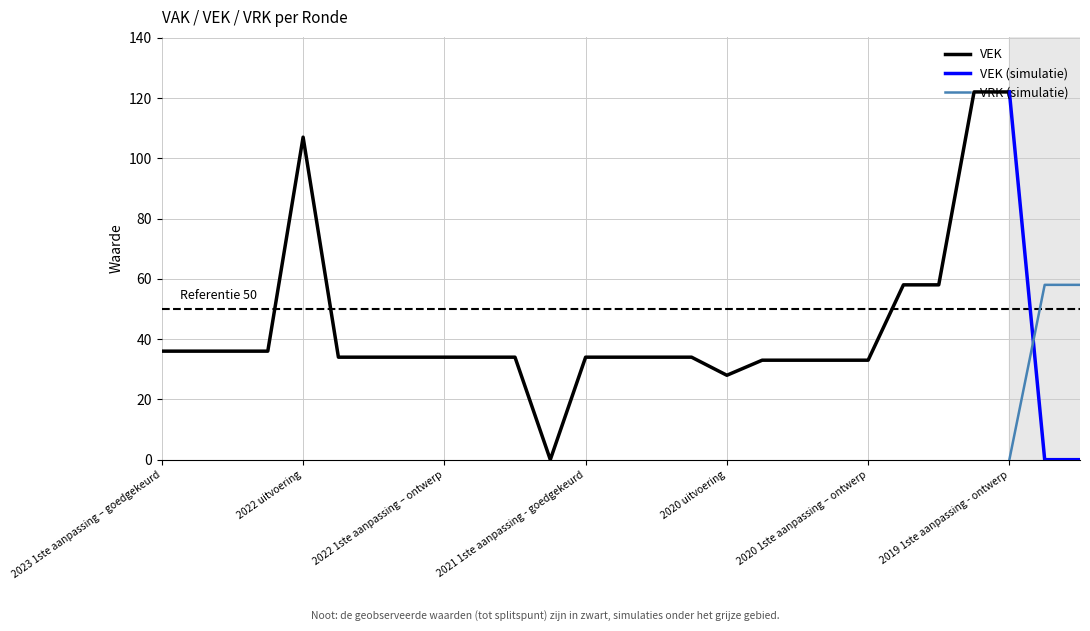

What is the highest value of the VEK (simulatie) series?

122